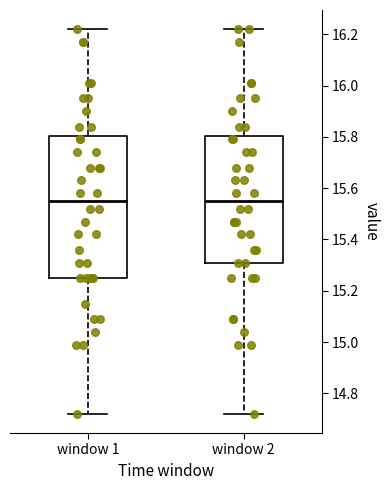

Reading left to right, transcribe this box plot: for each box, give where its median line is, the range the box spans, and where its two whiskers end, as read against the y-axis. The values are not printed on the chart, so give them approximately, as read against the axis.

window 1: median 15.56, box 15.26 to 15.80, whiskers 14.72 to 16.22
window 2: median 15.56, box 15.32 to 15.80, whiskers 14.72 to 16.22